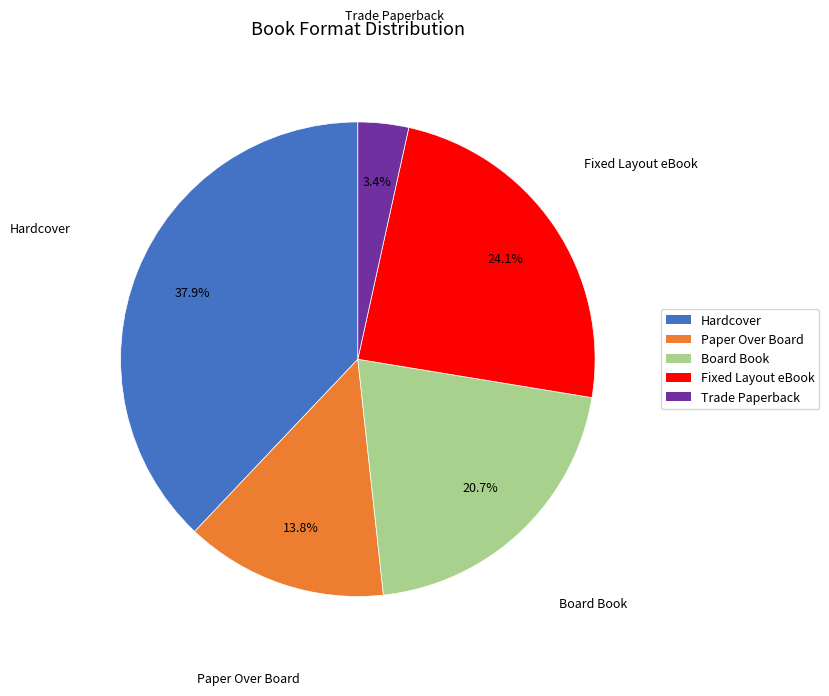

Is it true that Hardcover is 38% of the pie?

True